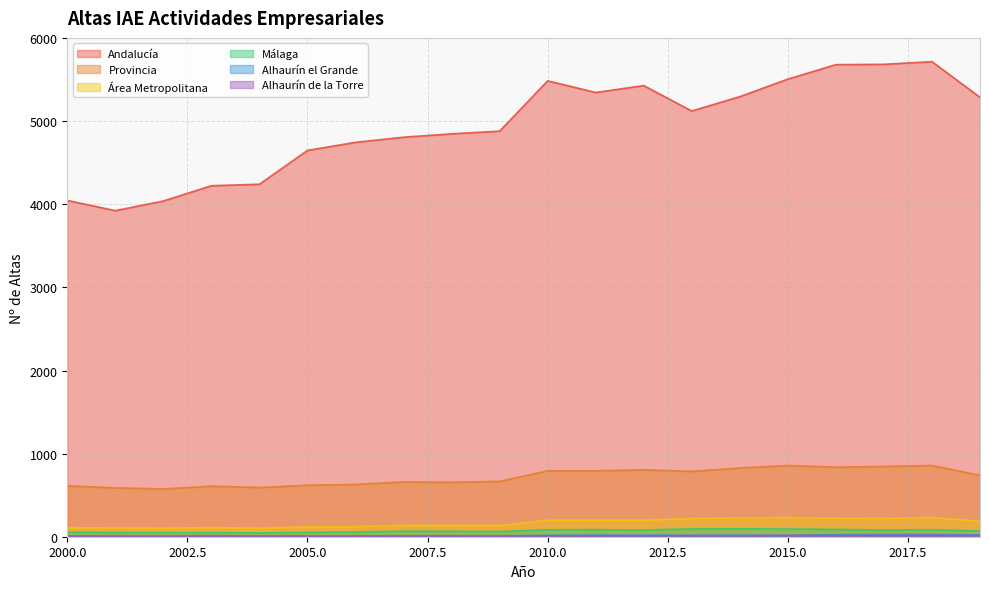

What is the minimum value shown in the chart?

4